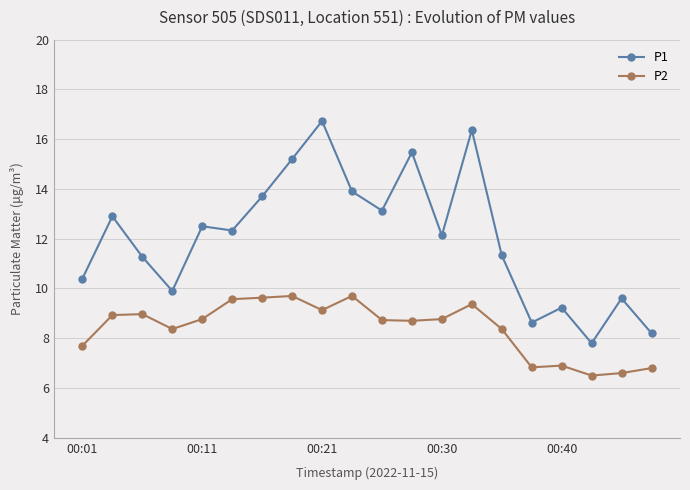

Which series has the widest spread of values?

P1